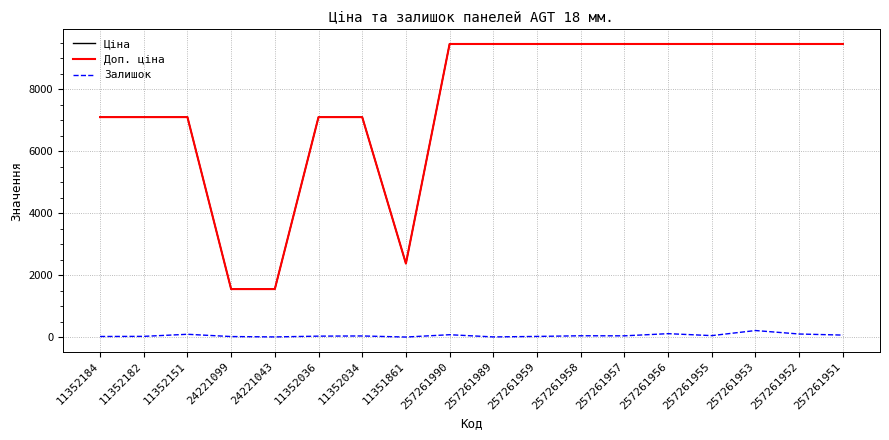

What value does the Ціна series have at 257261956?

9458.9